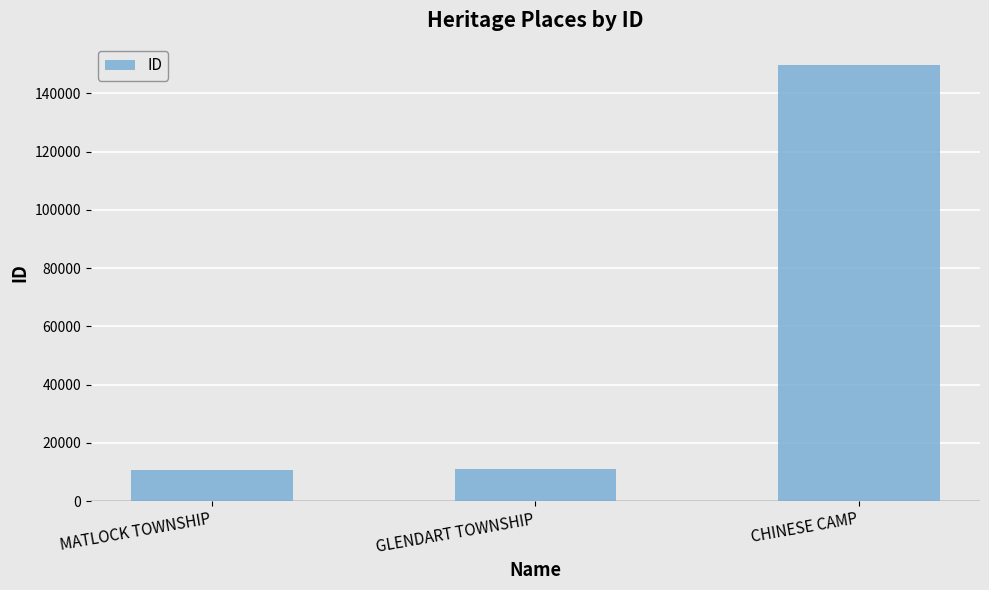

Is it true that the value at CHINESE CAMP is 98657?

False